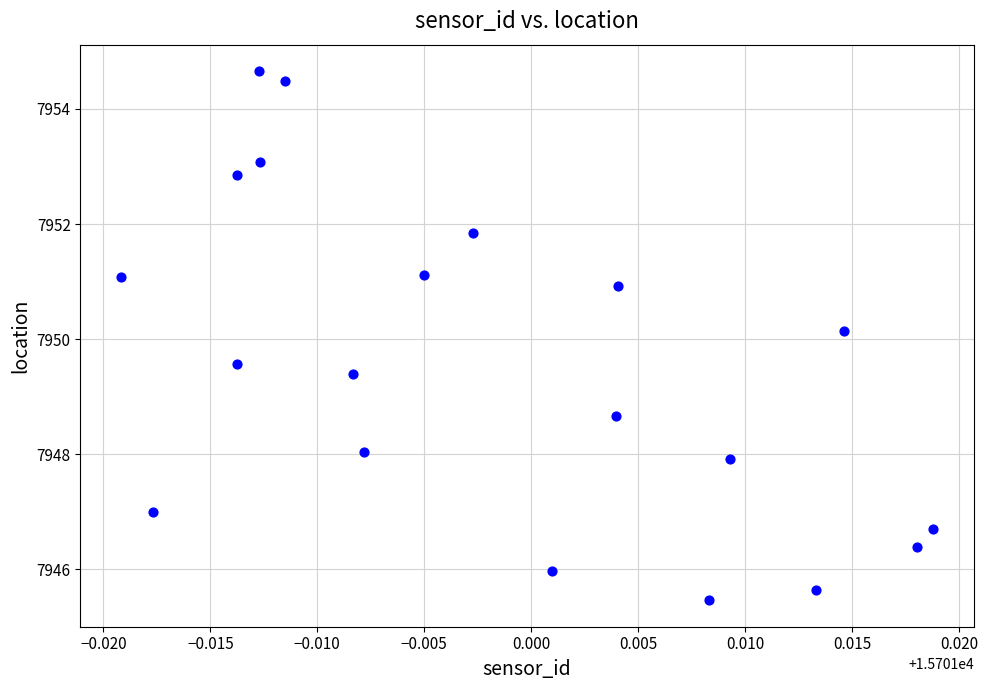

What Y value in the scatter plot is closest to 7950?

7950.1